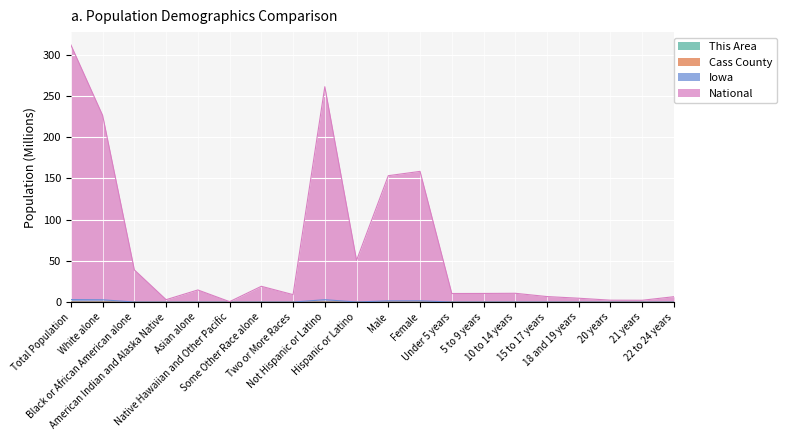

True or false: National and This Area cross at least once.

False